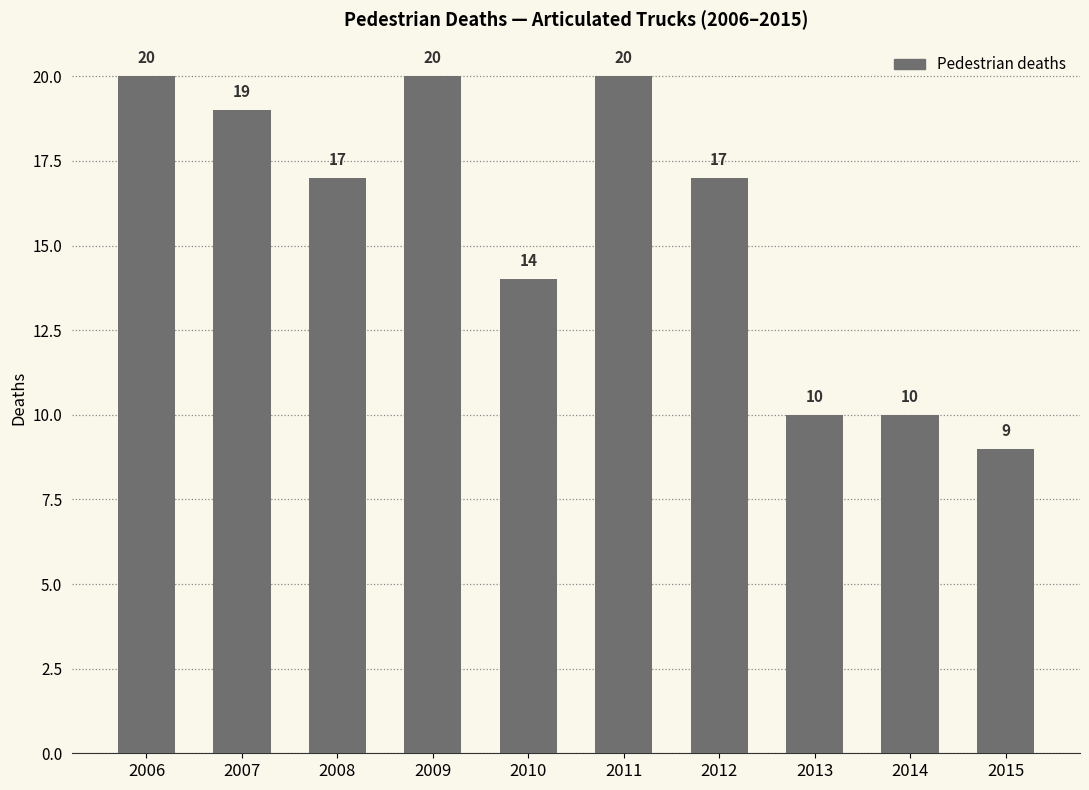

What is the difference between the second highest and second lowest values?

10